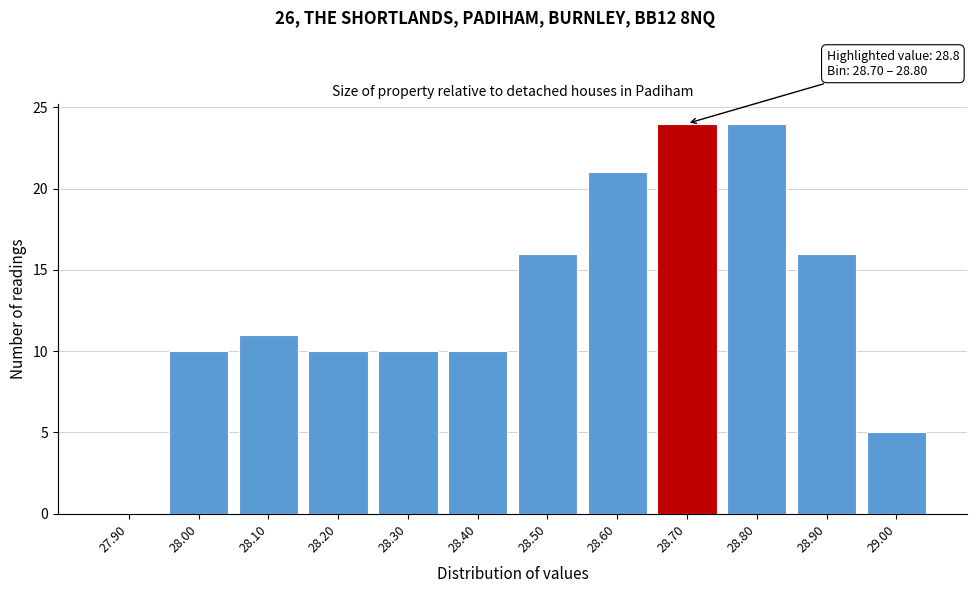

Reading left to right, extract all data points from this chart.

27.90=0	28.00=10	28.10=11	28.20=10	28.30=10	28.40=10	28.50=16	28.60=21	28.70=24	28.80=24	28.90=16	29.00=5